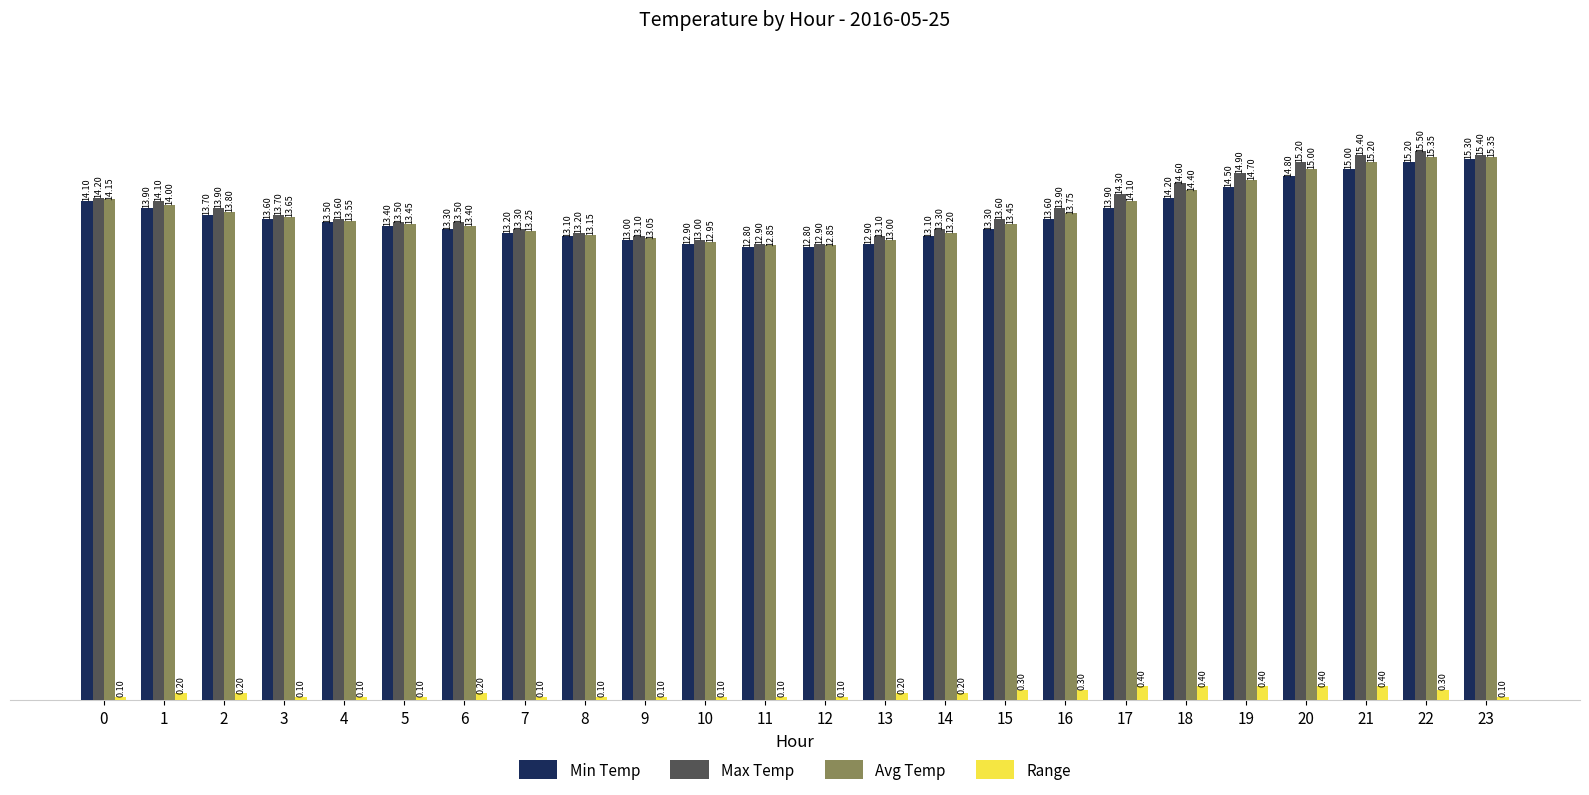

Which series has the largest range (max minus min)?

Max Temp